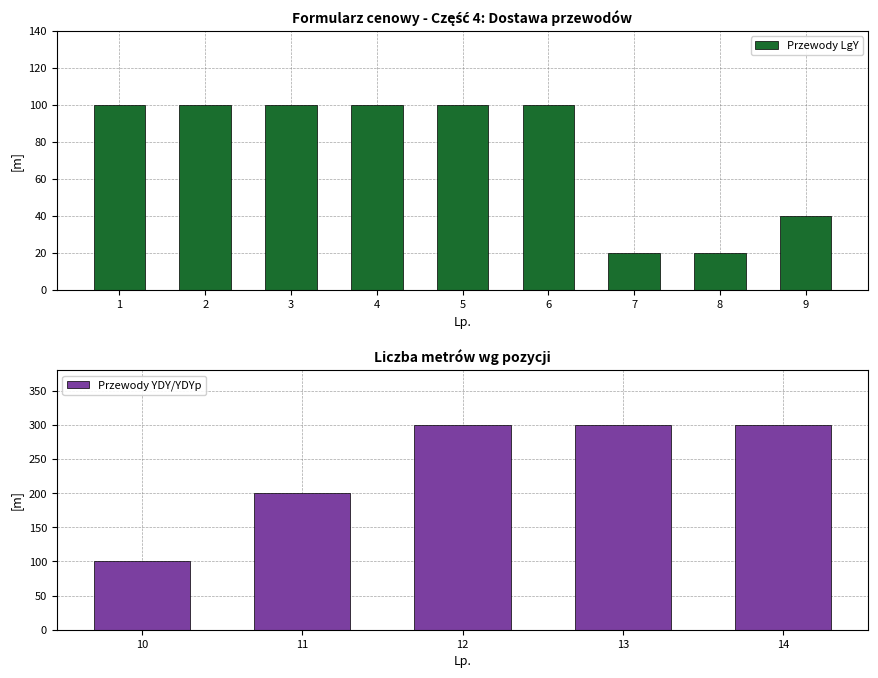

The value at 6 is 100. True or false?

True